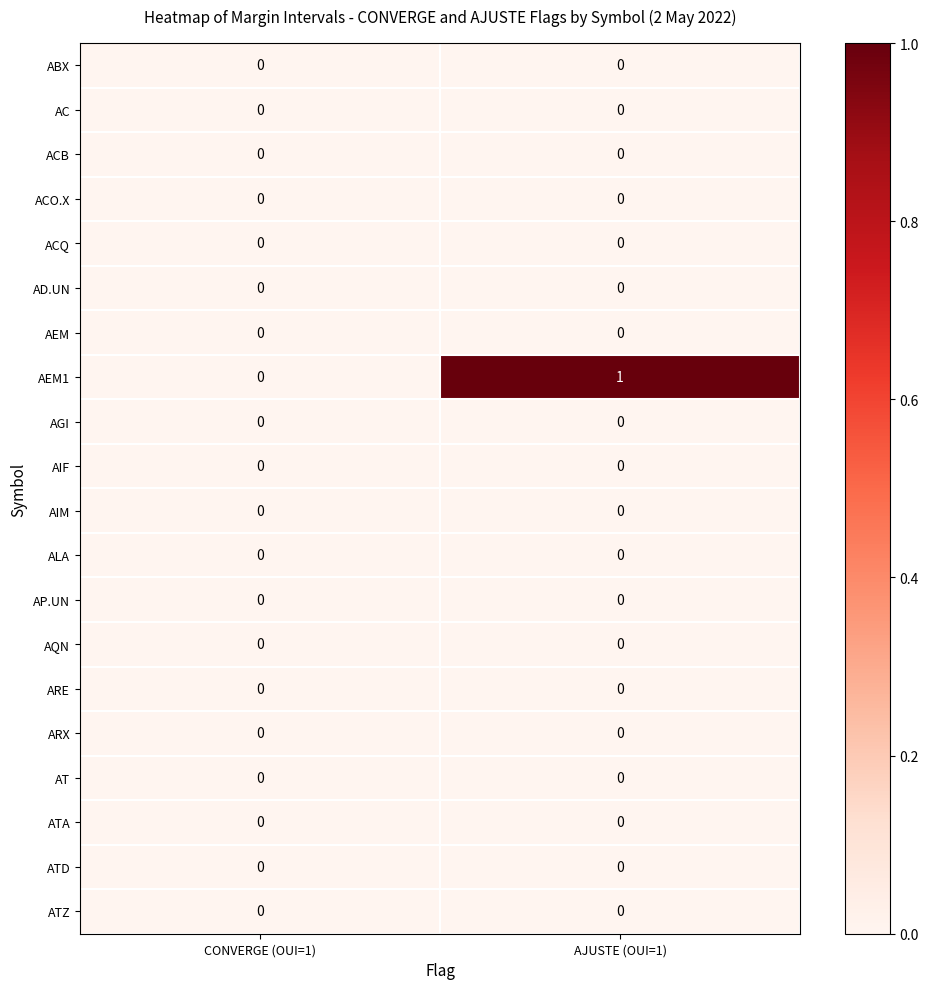

True or false: AT has a value of 0 at AJUSTE (OUI=1).

True